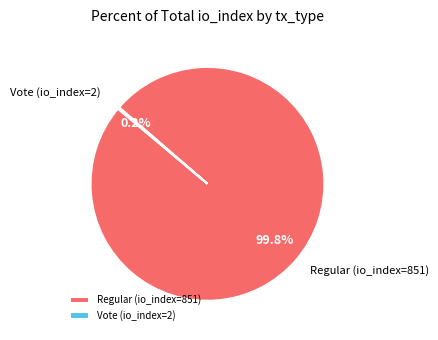

Which category has the biggest portion of the pie?

Regular (io_index=851)